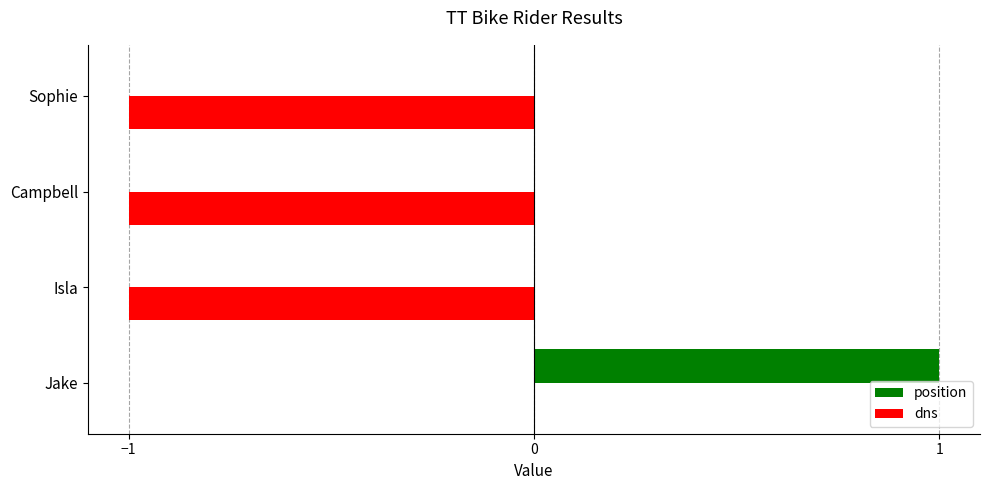

True or false: position has a value of 1 at Jake.

True